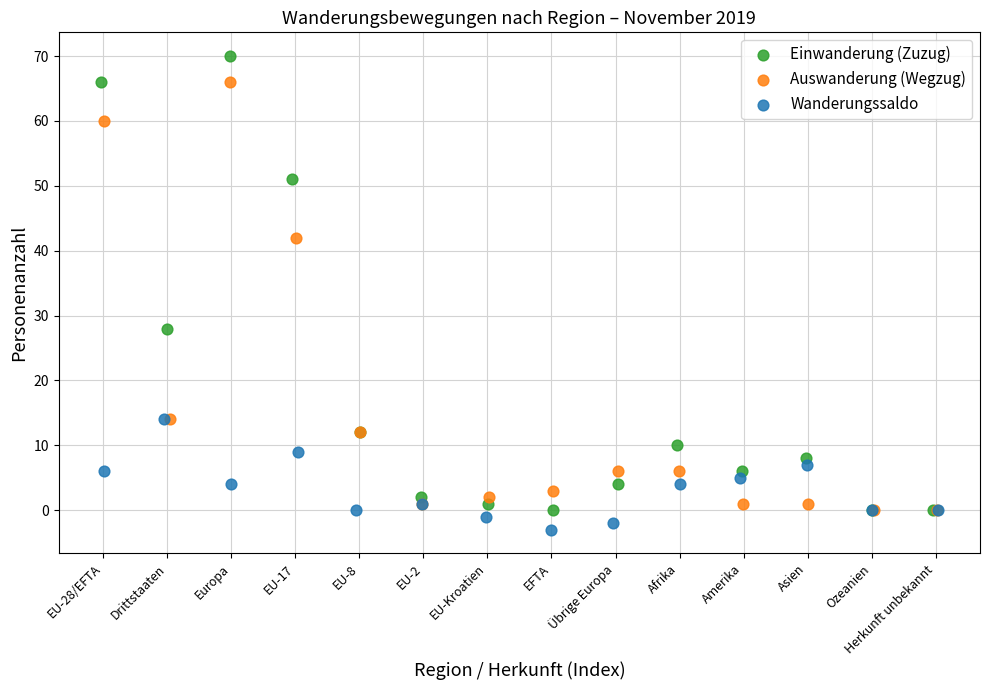

What are all the series names shown in the legend?

Einwanderung (Zuzug), Auswanderung (Wegzug), Wanderungssaldo